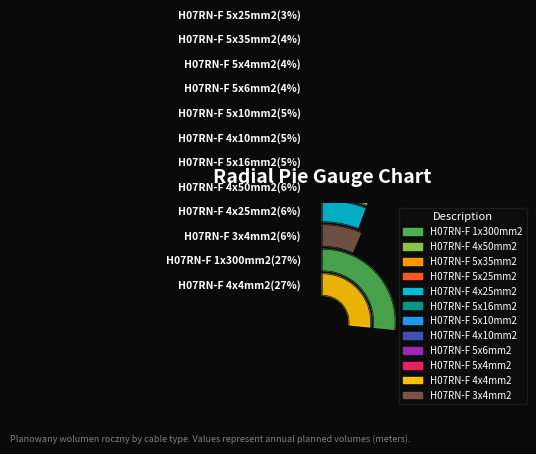

What is the ratio of the value at H07RN-F 4x4mm2 to the value at H07RN-F 5x10mm2?

5.8